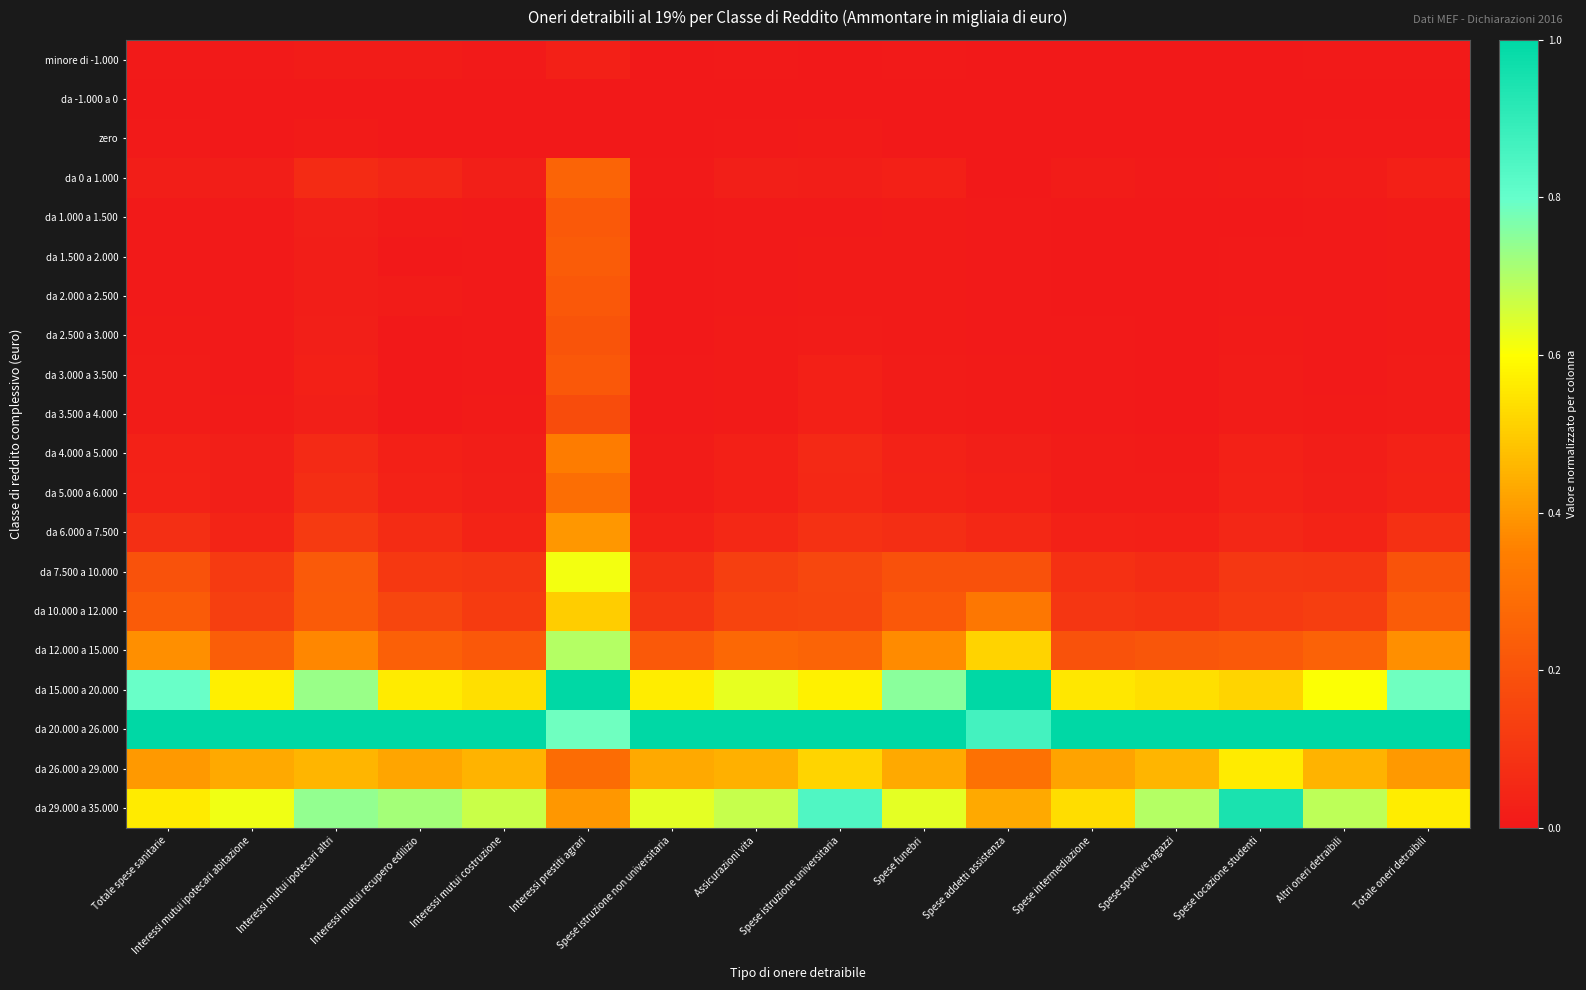

Which series changed the most between Totale spese sanitarie and Totale oneri detraibili?

da 15.000 a 20.000